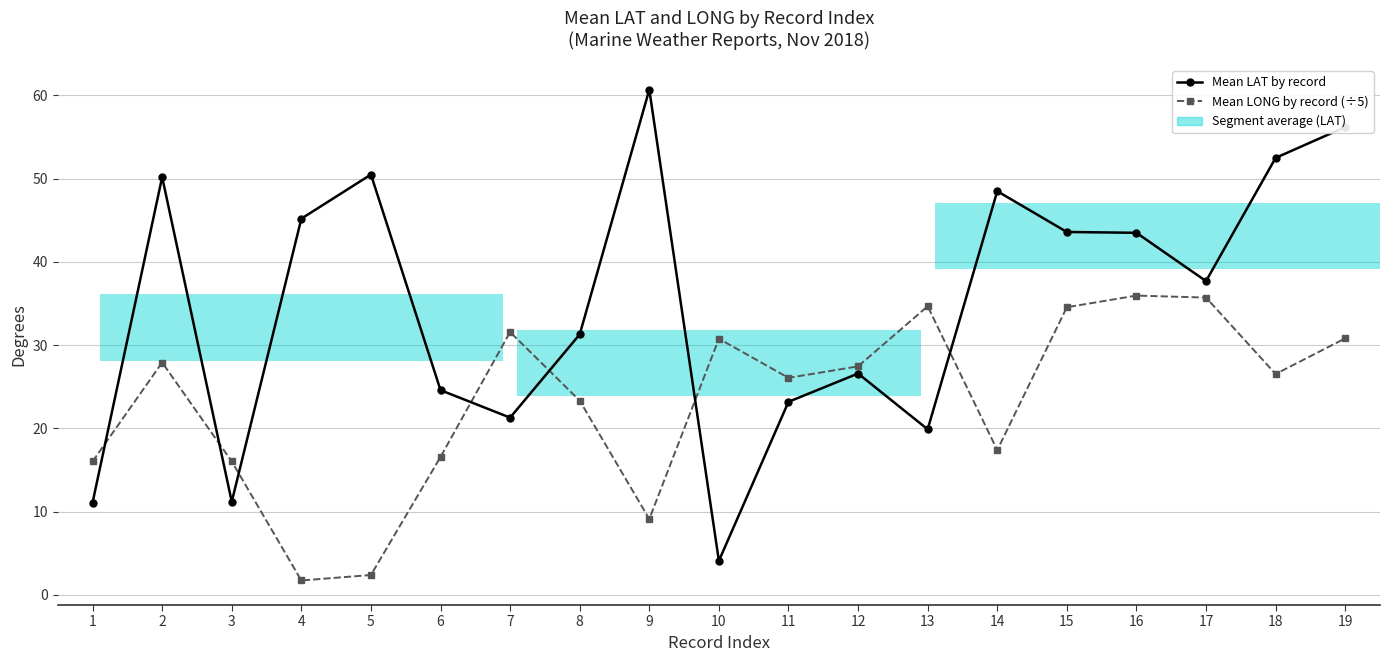

What is the difference between the Mean LAT by record values at 8 and 1?

20.2